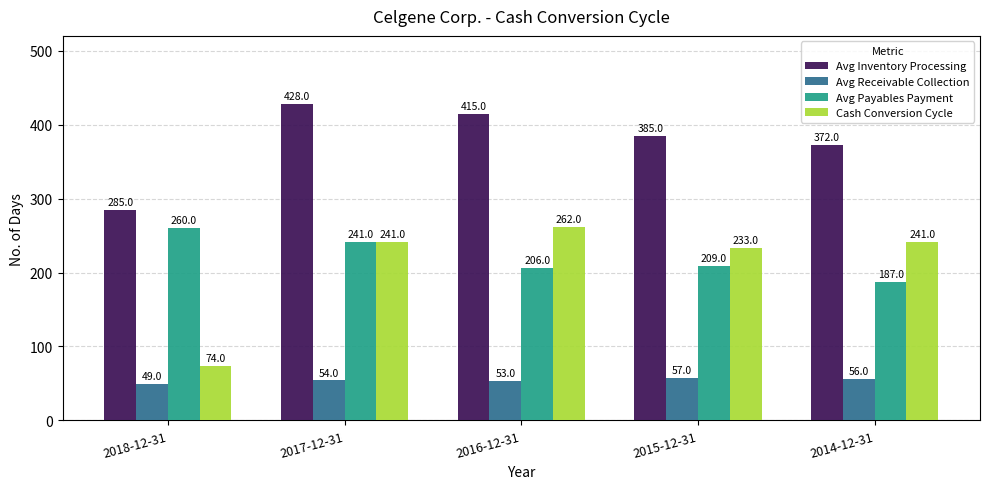

What is the difference between the maximum and minimum values in the Avg Inventory Processing series?

143